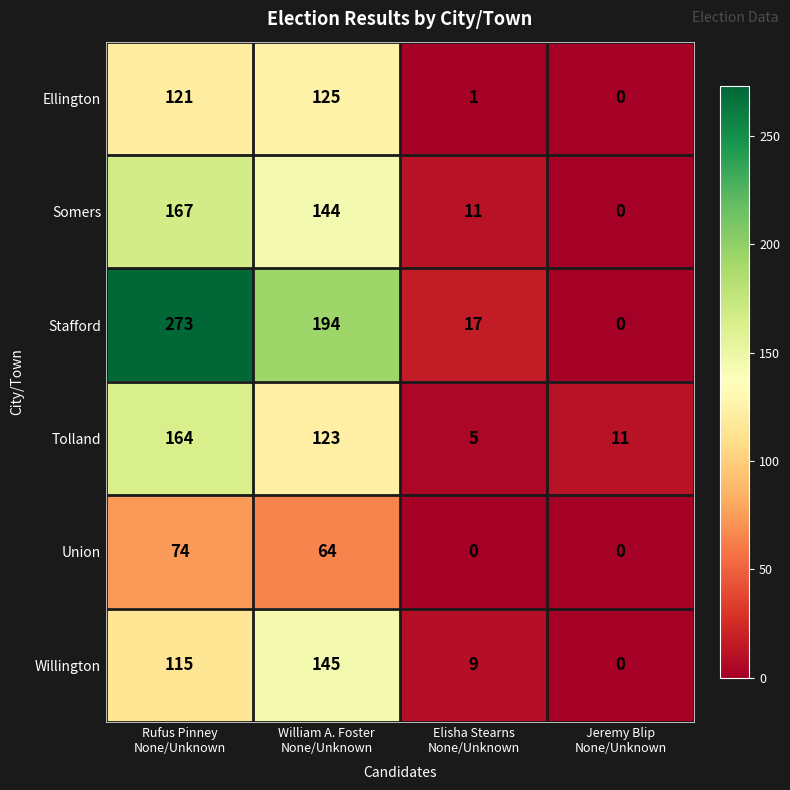

What is the difference between the maximum and minimum values in the Willington series?

145